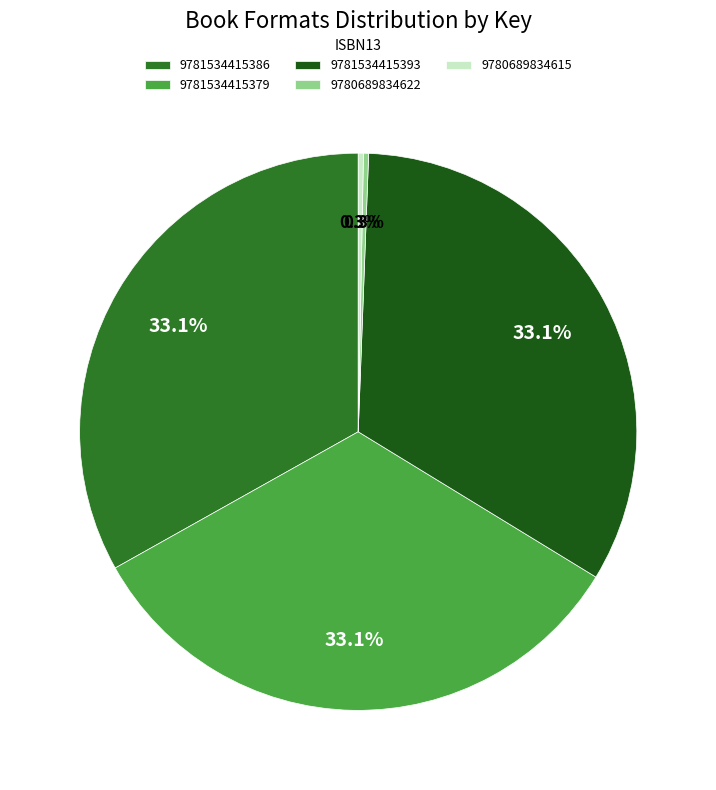

To the nearest percent, what is the combined percentage of 9781534415393 and 9781534415379?

66%